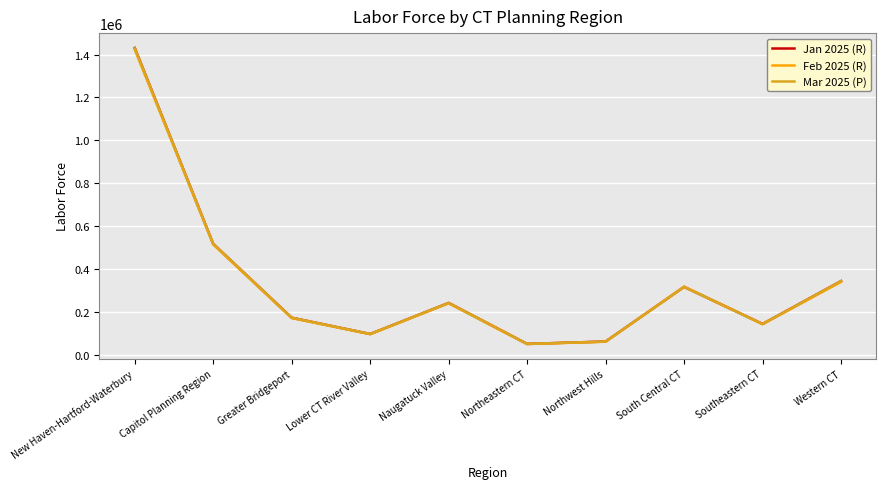

Is this an area chart (filled region under the line)?

No